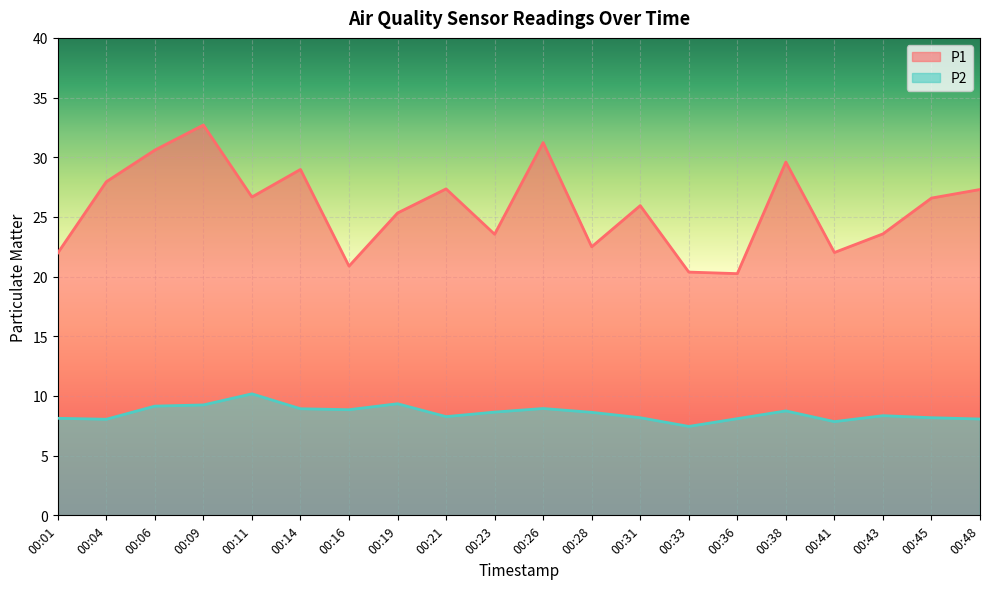

Read the P1 value at 00:06.

30.6